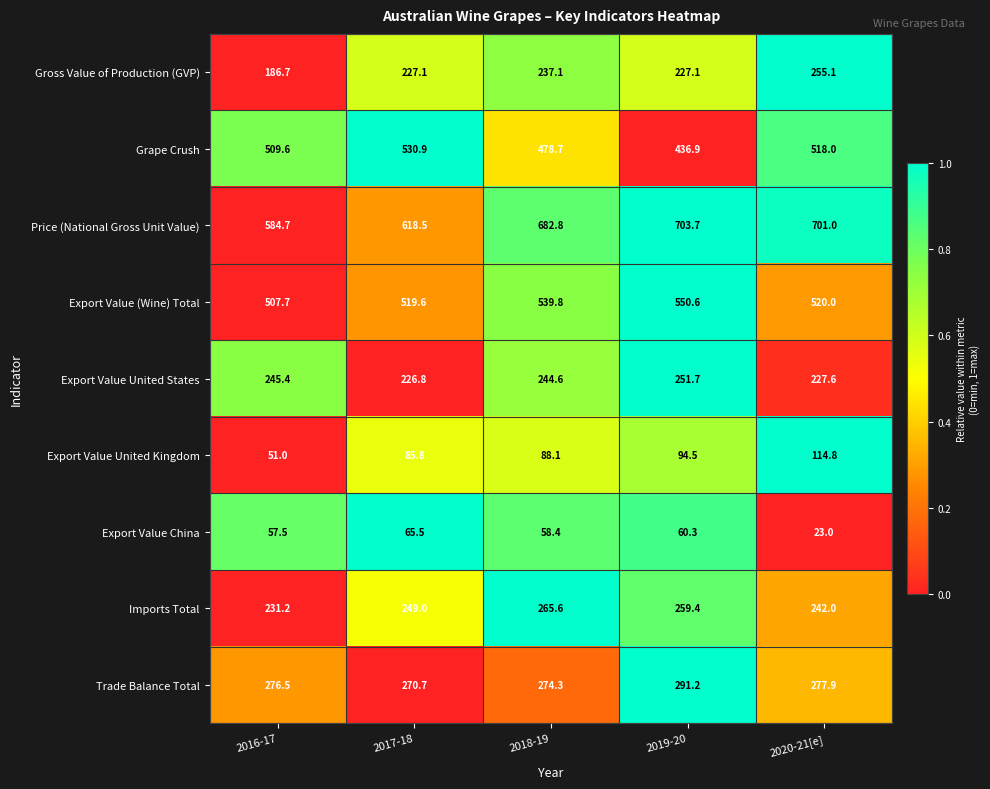

Count the number of categories in the chart.

5